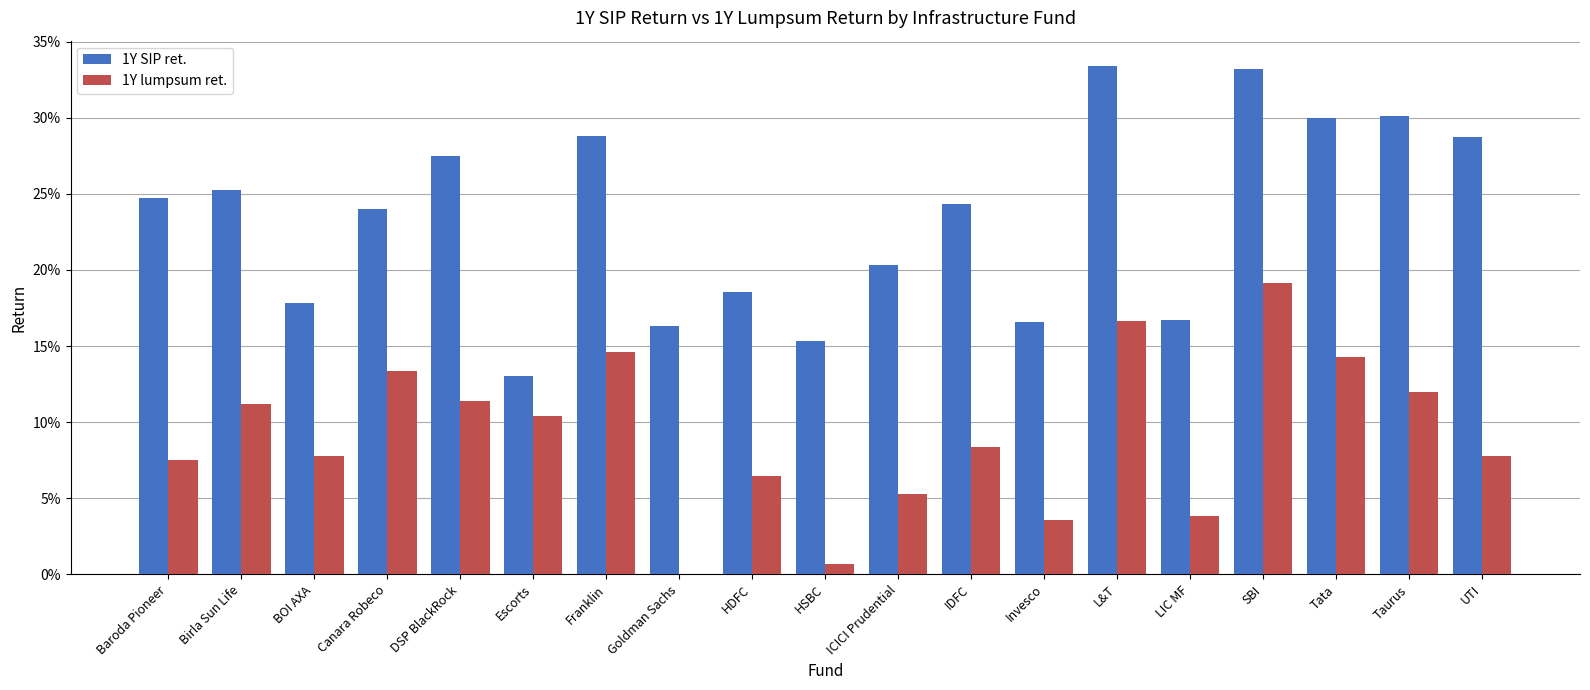

What are all the series names shown in the legend?

1Y SIP ret., 1Y lumpsum ret.